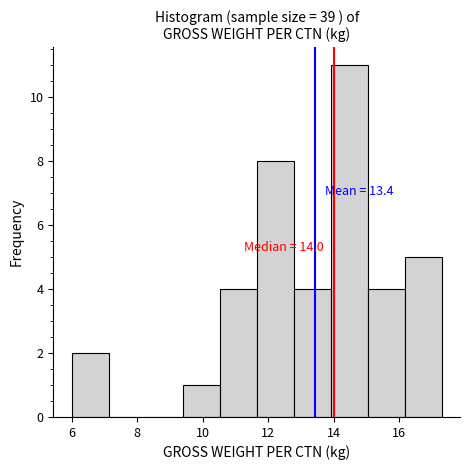

Which range on the x-axis has the tallest bar?

14.0 to 15.0